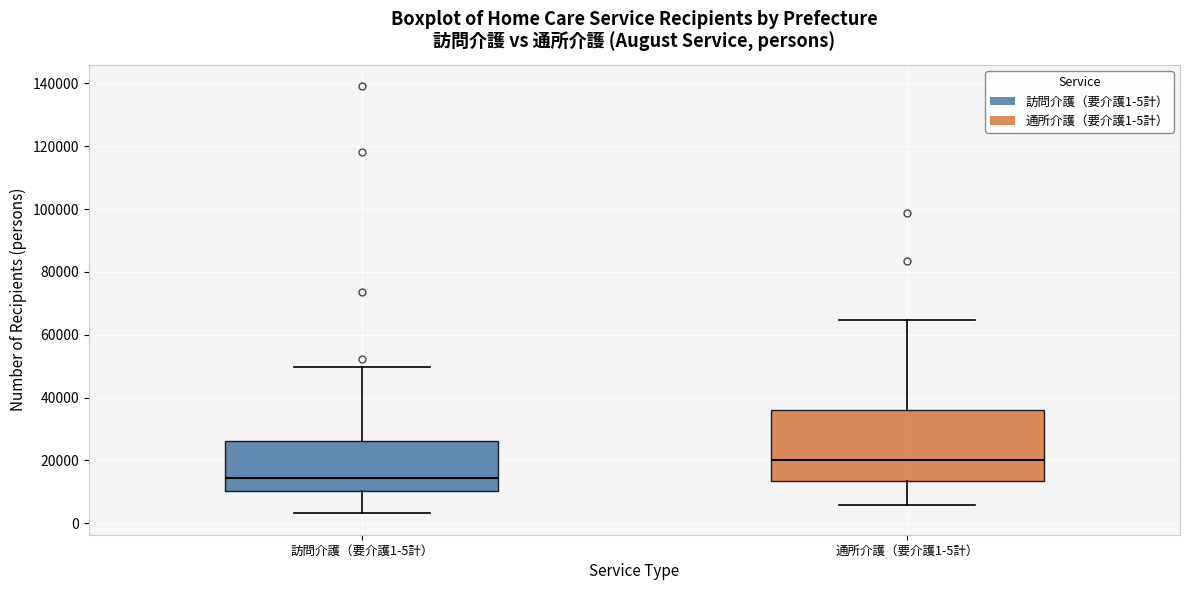

Reading left to right, transcribe this box plot: for each box, give where its median line is, the range the box spans, and where its two whiskers end, as read against the y-axis. The values are not printed on the chart, so give them approximately, as read against the axis.

訪問介護（要介護1-5計）: median 14000, box 10000 to 26000, whiskers 4000 to 50000
通所介護（要介護1-5計）: median 20000, box 14000 to 36000, whiskers 6000 to 64000